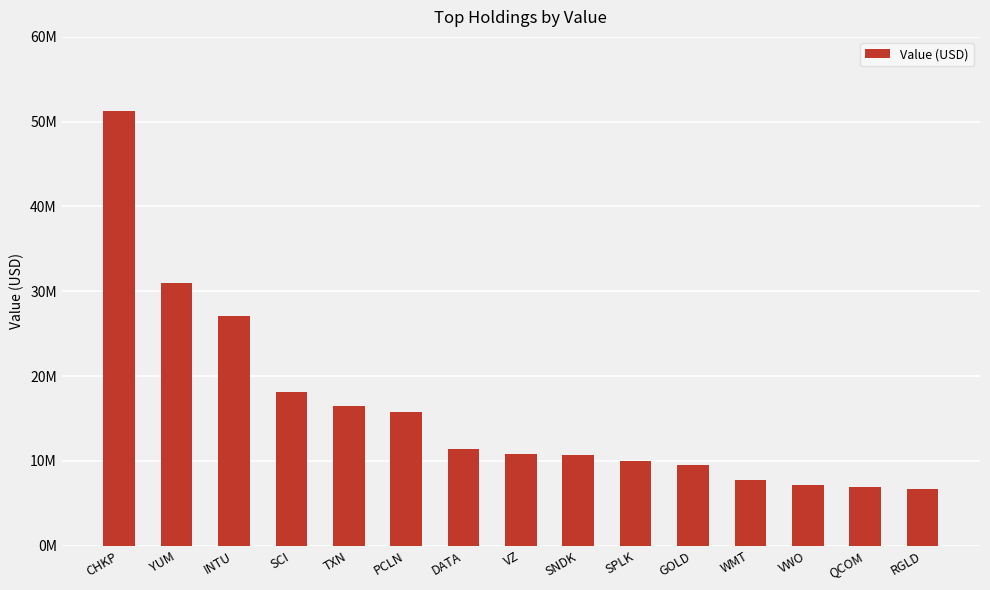

The chart shows a value of 11332000 at DATA. True or false?

True